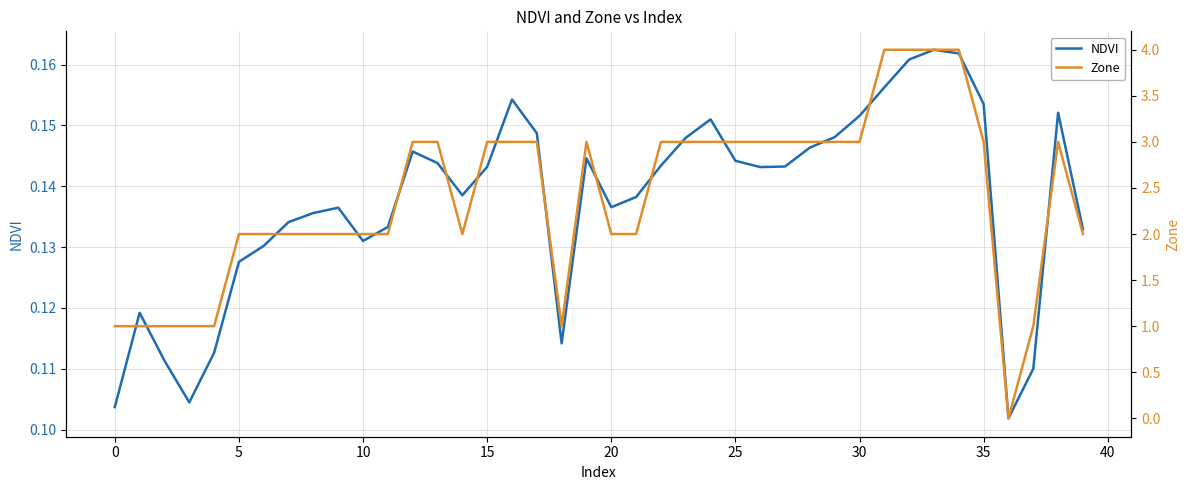

True or false: Zone has a value of 0.7 at 13.

False